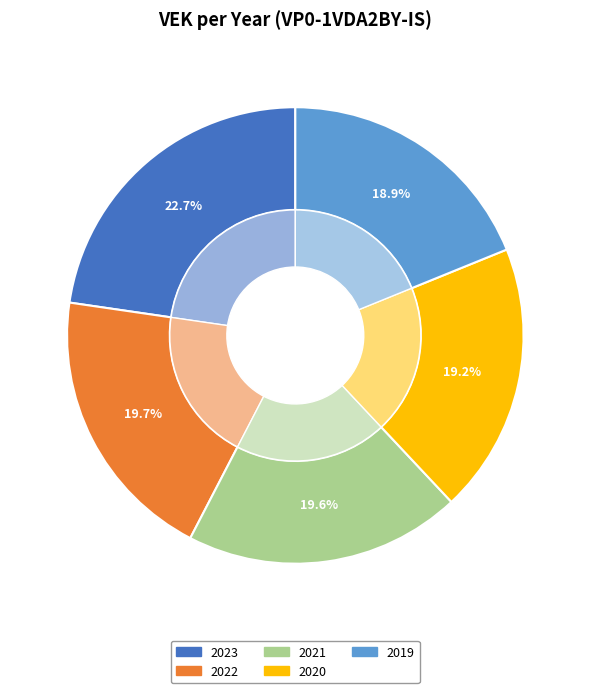

Is 2023 the majority of the pie?

No